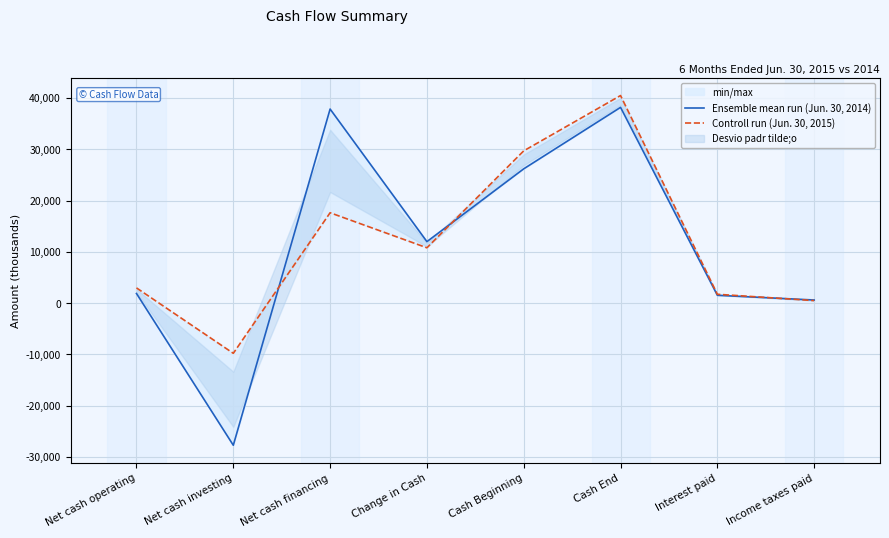

At which label does Controll run (Jun. 30, 2015) reach its minimum?

Net cash investing